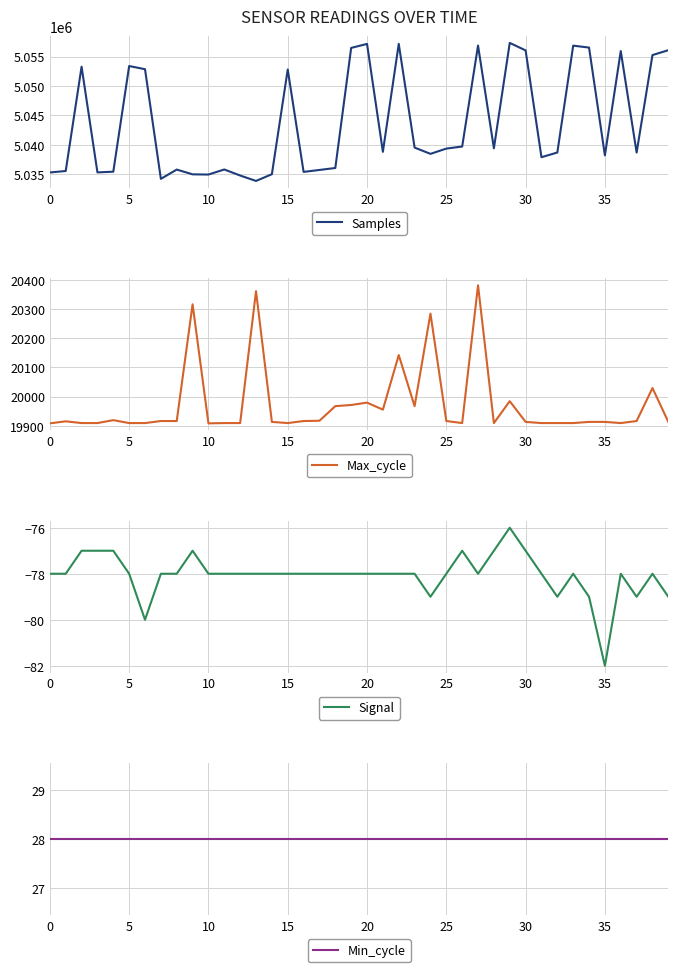

Read the Max_cycle value at 13, to the nearest 50.

20350